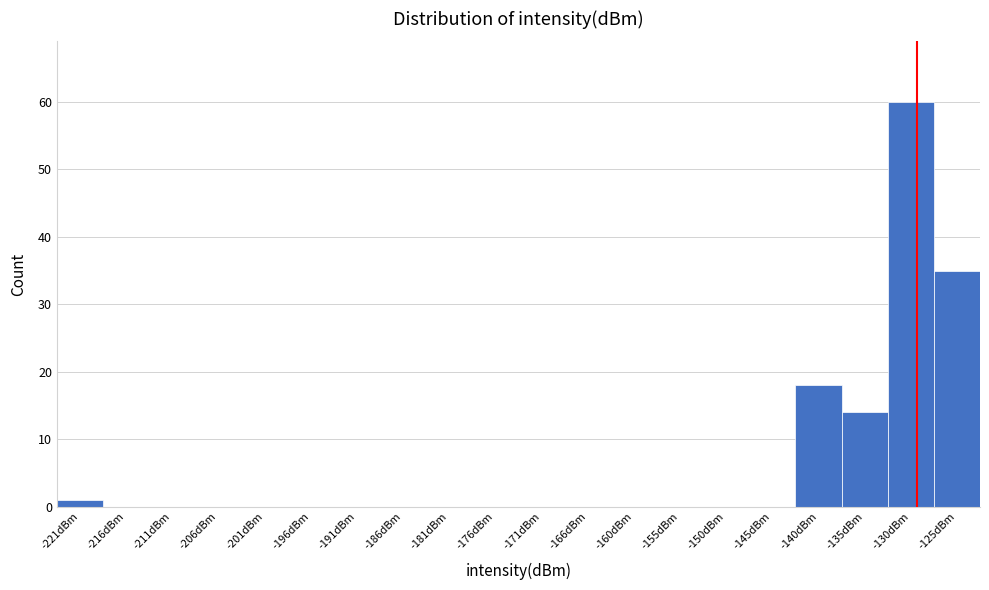

Reading right to left, what are all the values shown in this chart?

-125dBm=35	-130dBm=60	-135dBm=14	-140dBm=18	-145dBm=0	-150dBm=0	-155dBm=0	-160dBm=0	-166dBm=0	-171dBm=0	-176dBm=0	-181dBm=0	-186dBm=0	-191dBm=0	-196dBm=0	-201dBm=0	-206dBm=0	-211dBm=0	-216dBm=0	-221dBm=1